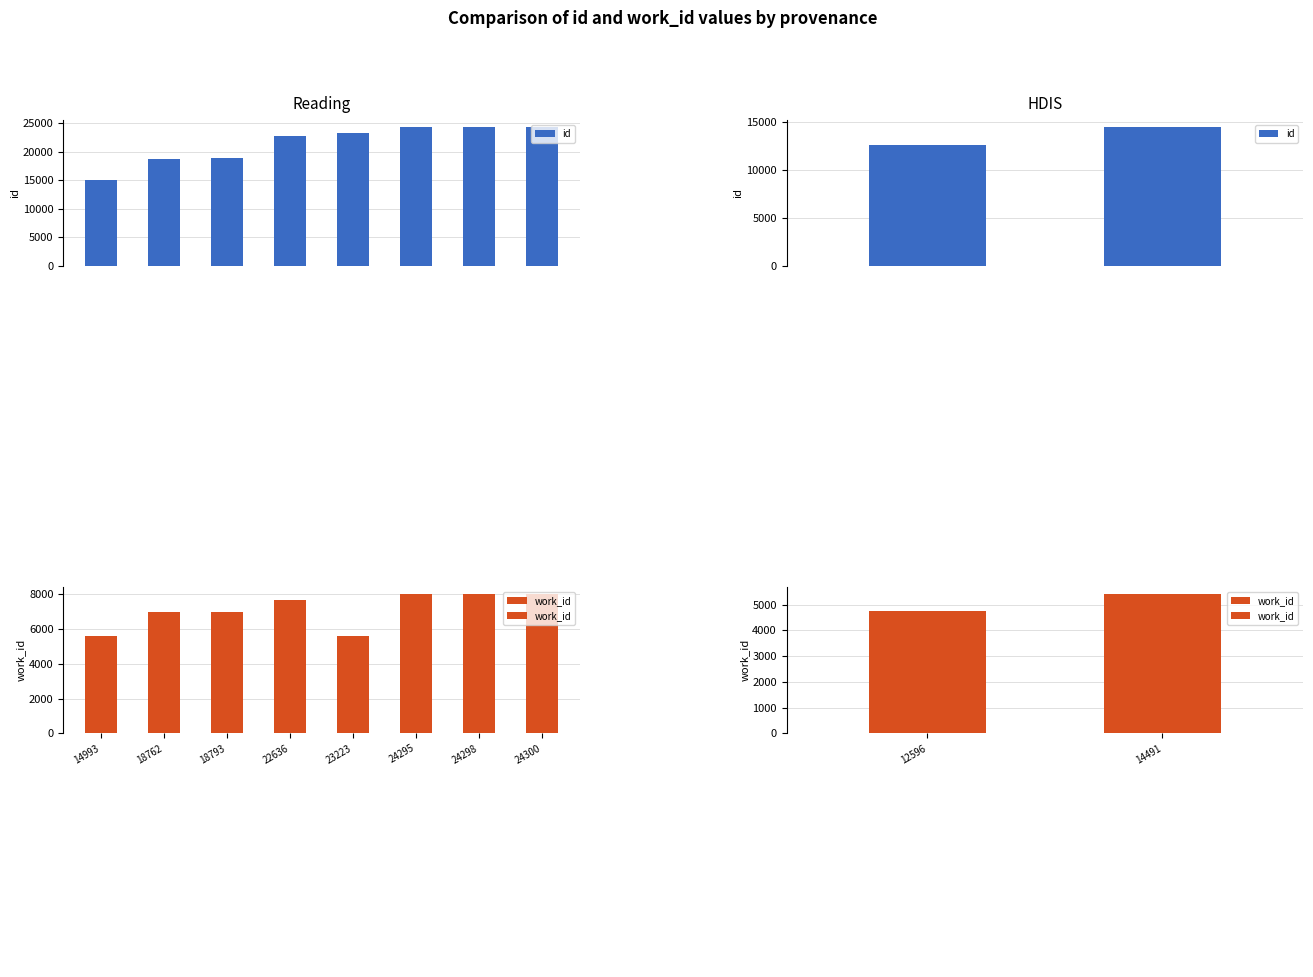

How many bars are there in each group?

2